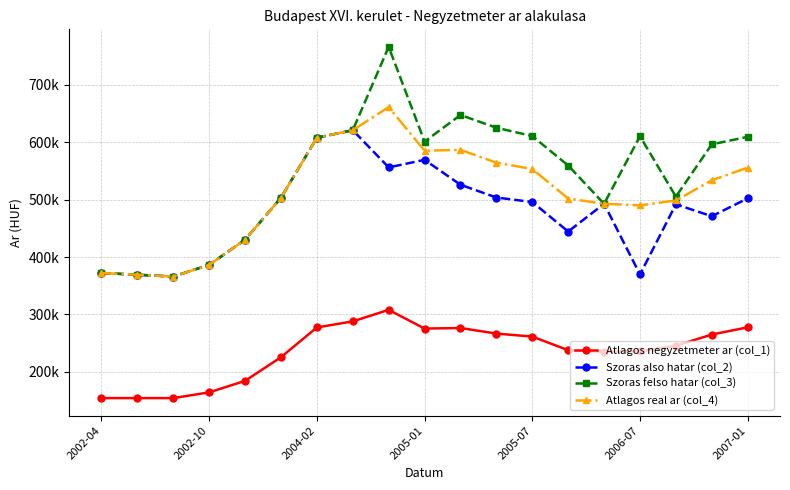

Does the chart have visible grid lines?

Yes